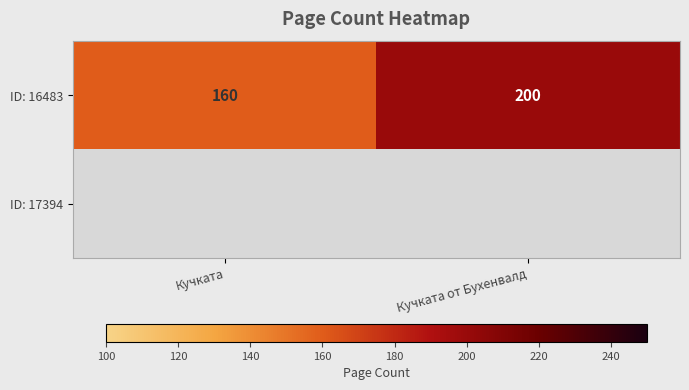

True or false: ID: 16483 has a value of 40 at Кучката.

False